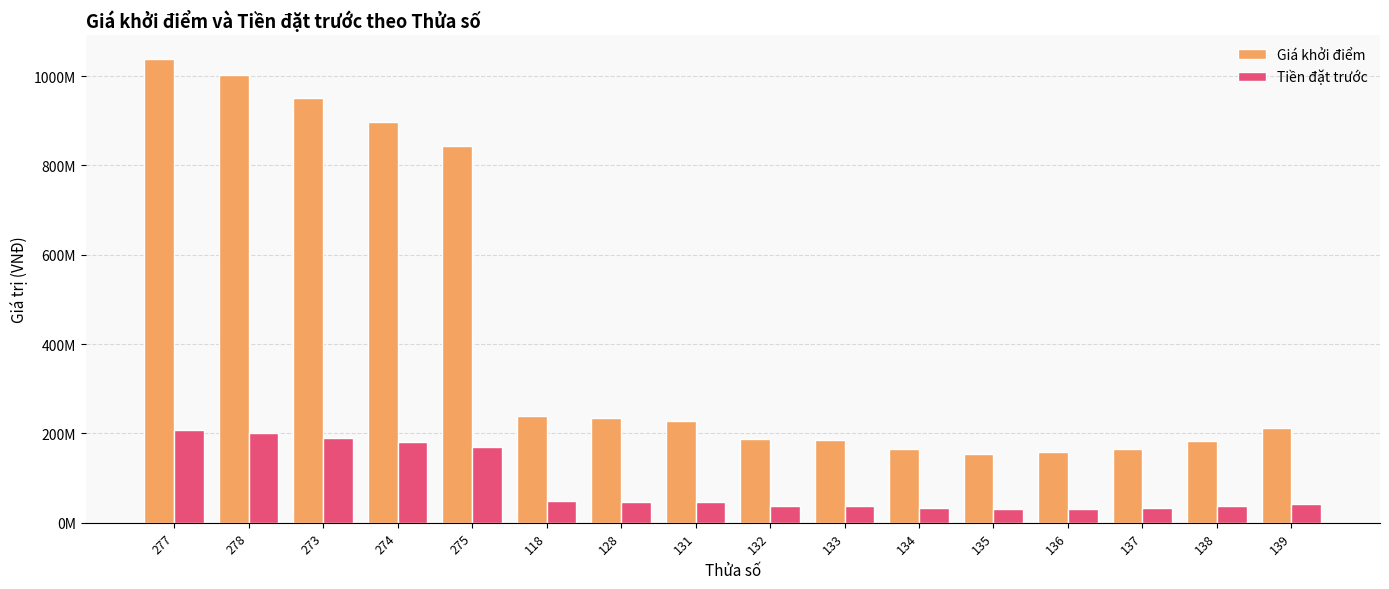

What is the minimum value for Giá khởi điểm?

153600000